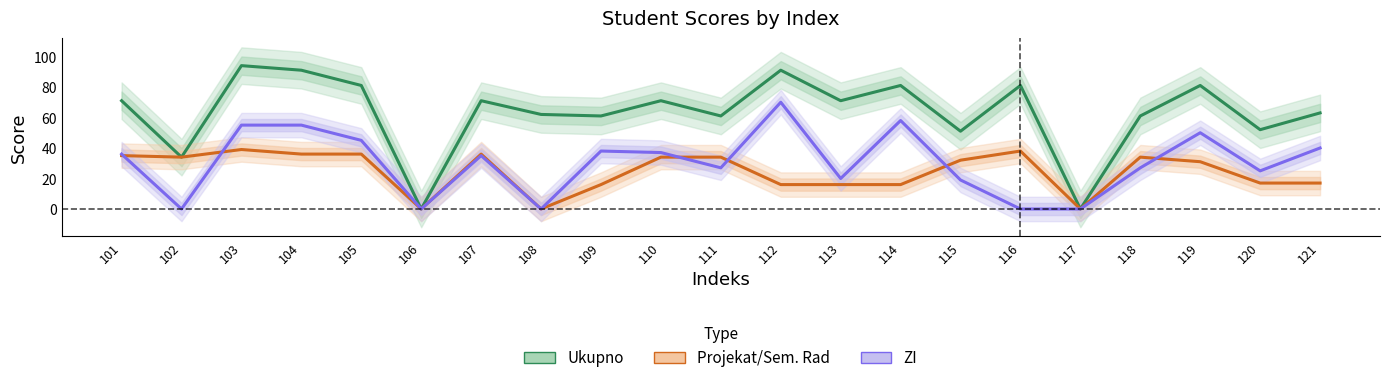

What is the value of the ZI point at the 18th from the left?

27